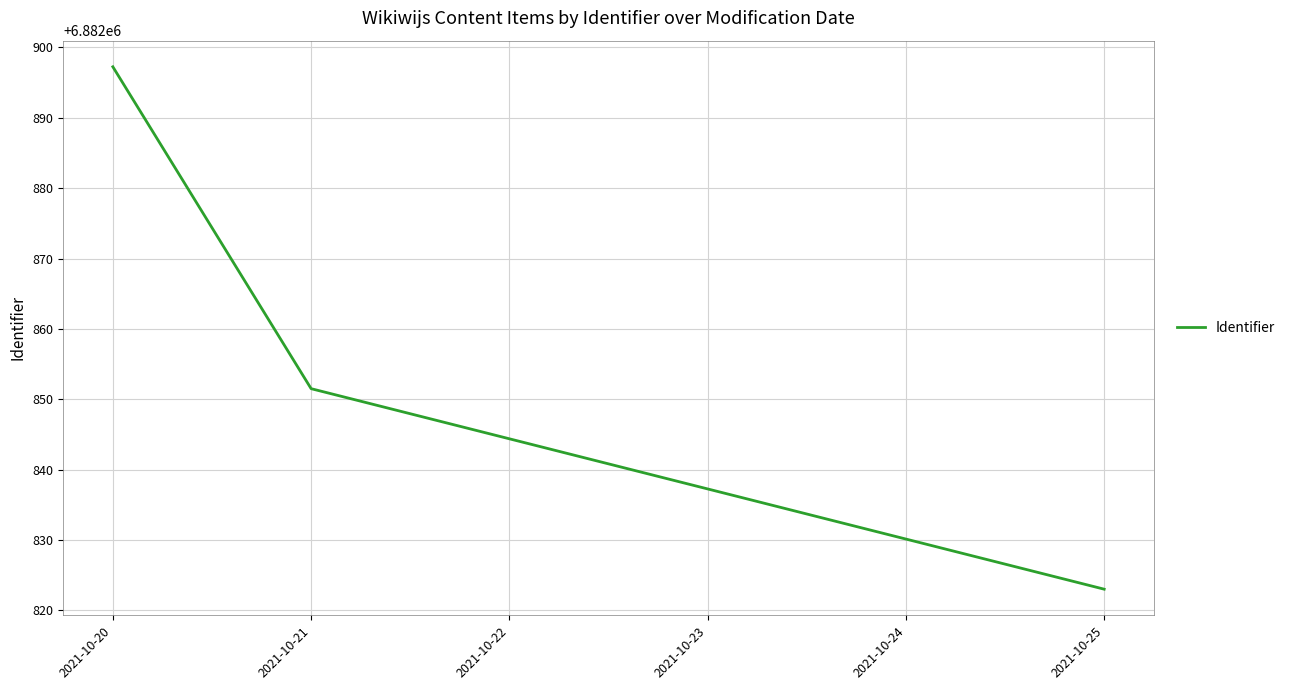

What is the sum of all values?

20648571.8